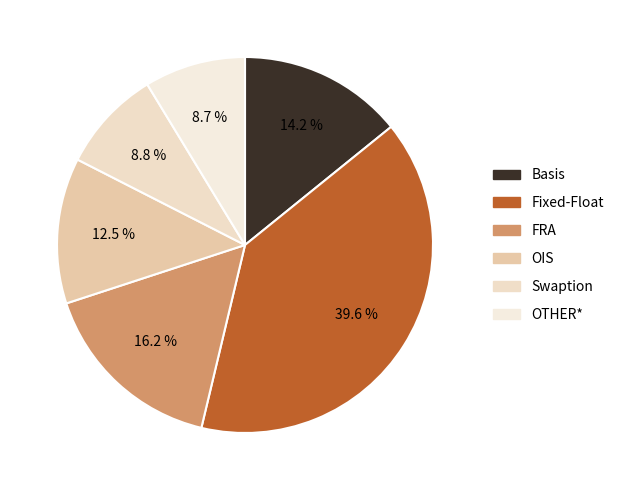

What percentage do Fixed-Float and OTHER* together represent?

48.3%